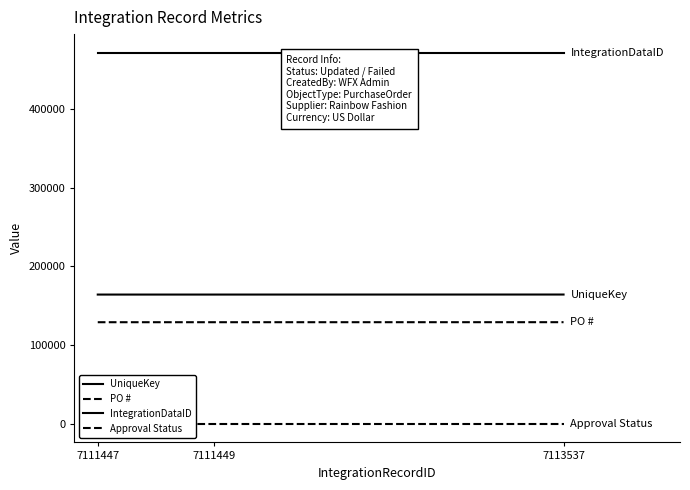

What is the spread (max minus min) of values at 7113537?

471626.0